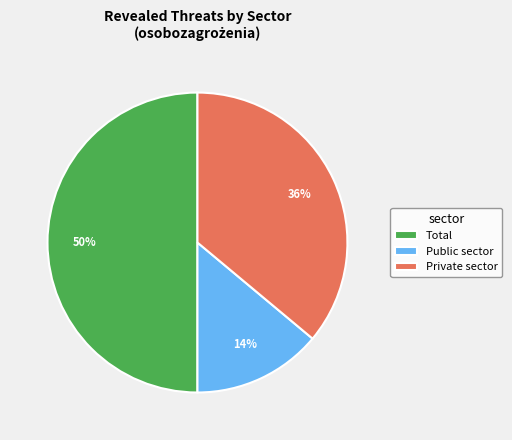

To the nearest percent, what is the average slice percentage?

33%